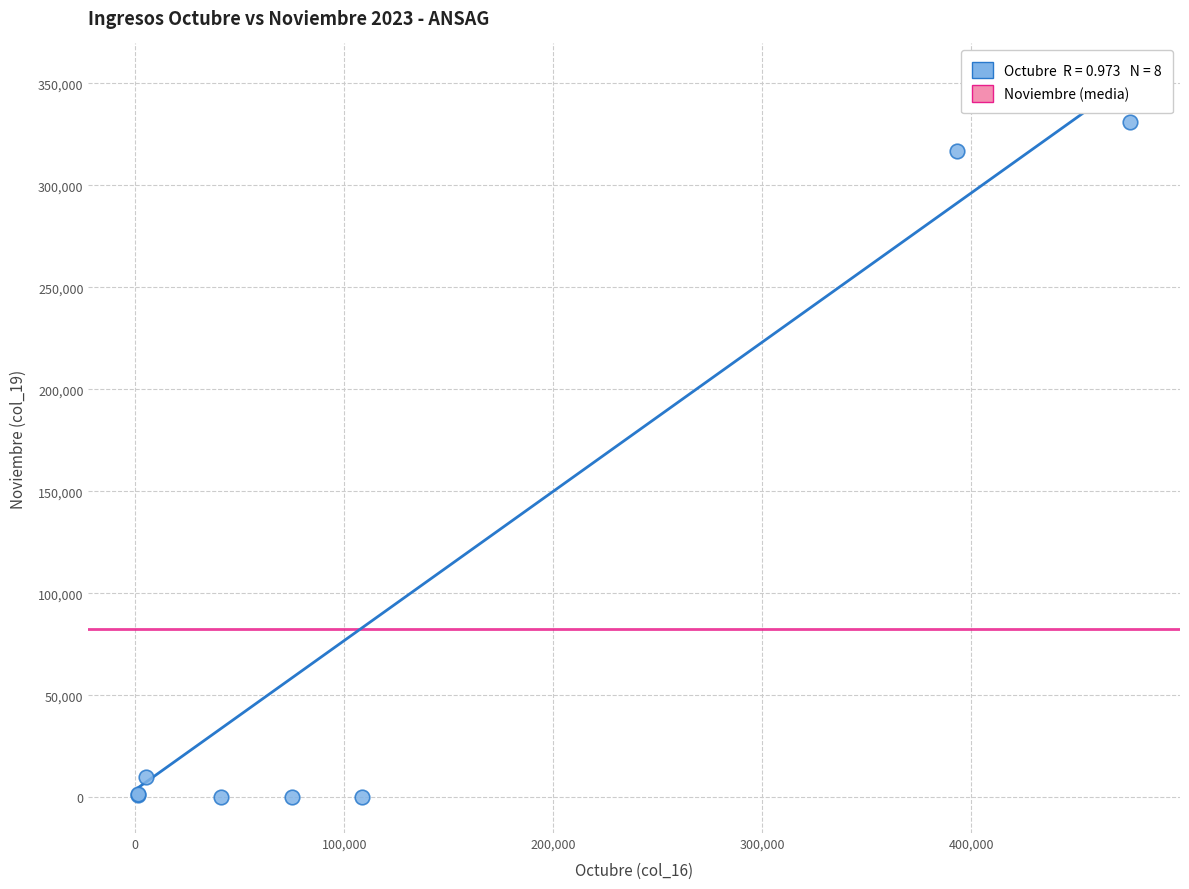

What Y value in the scatter plot is closest to 165386?

316812.0